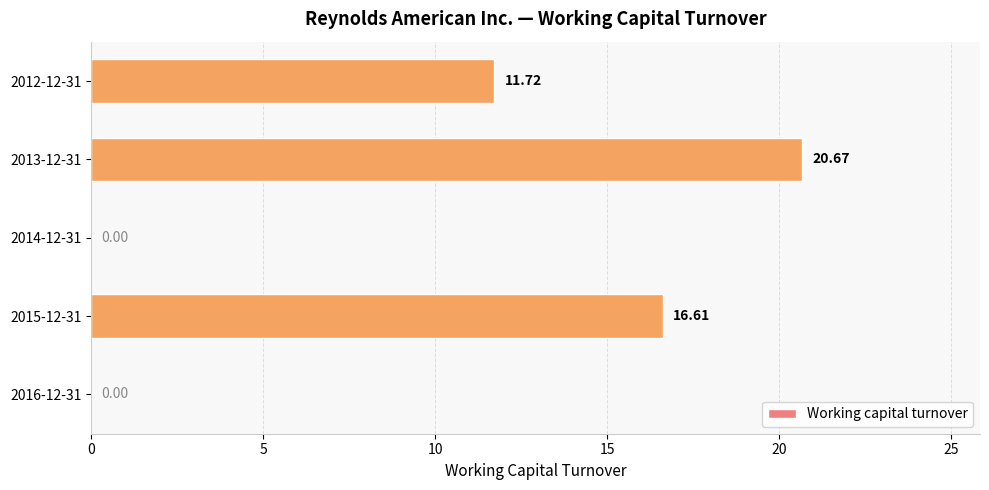

What is the greatest value displayed?

20.7